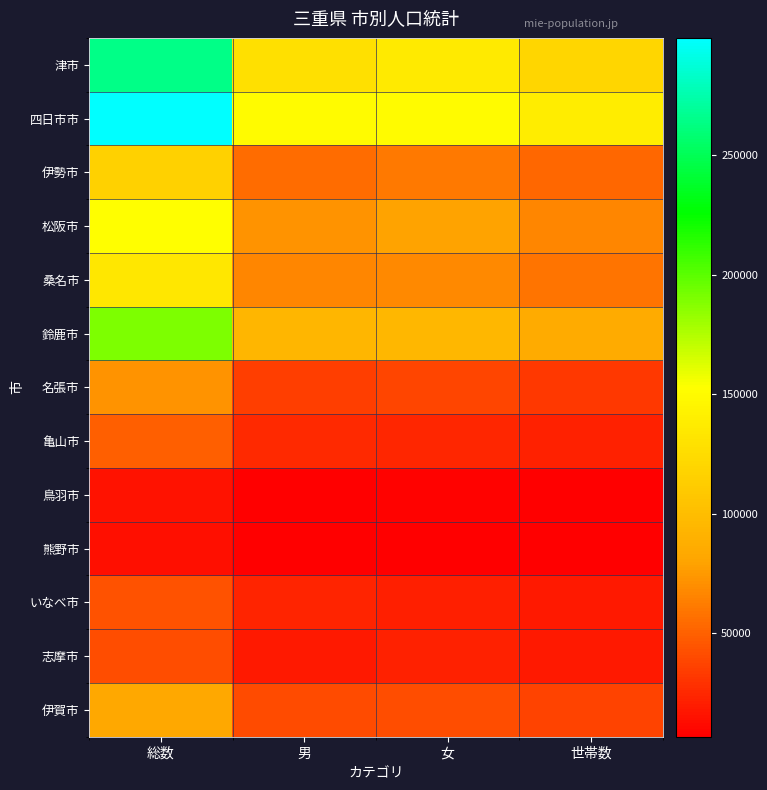

Count the number of data series in this chart.

13